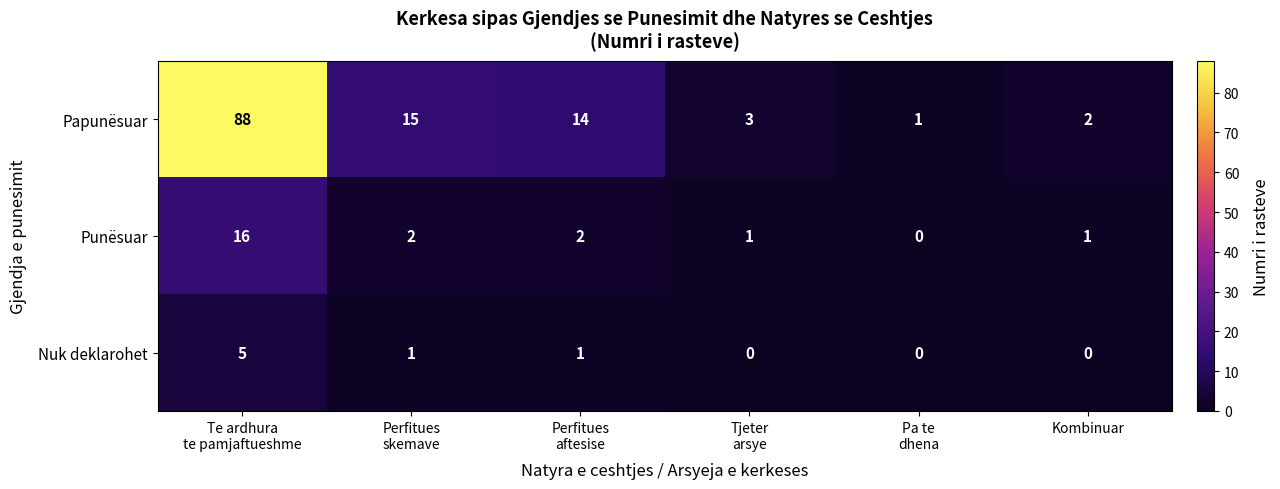

Which series has the largest total across all categories?

Papunësuar